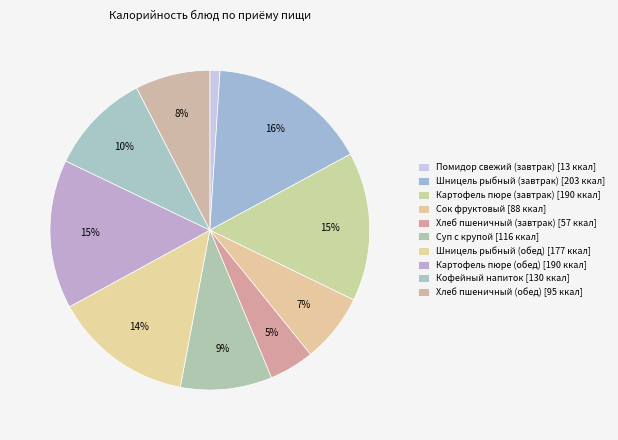

Is the sum of Кофейный напиток and Помидор свежий (завтрак) greater than half?

No